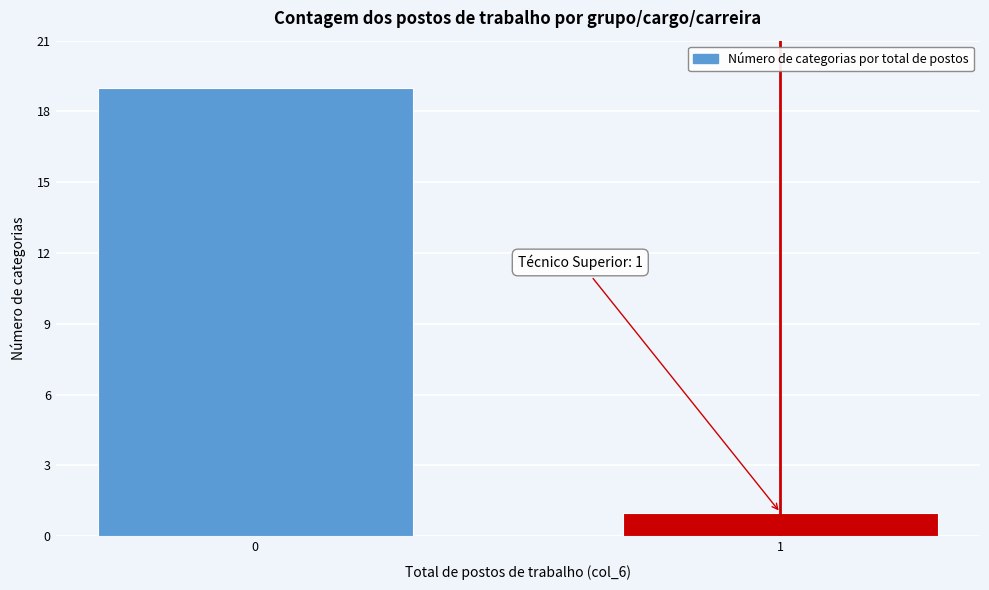

Reading left to right, what are all the values shown in this chart?

0=19	1=1